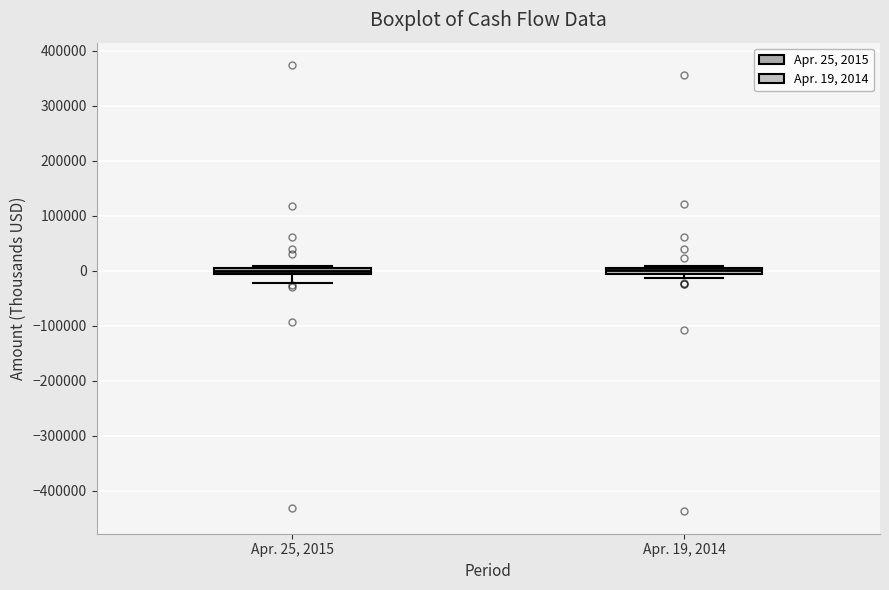

Where is the lower edge of the box for Apr. 25, 2015 on the y-axis? The values are not printed on the chart, so give them approximately, as read against the axis.

-10000